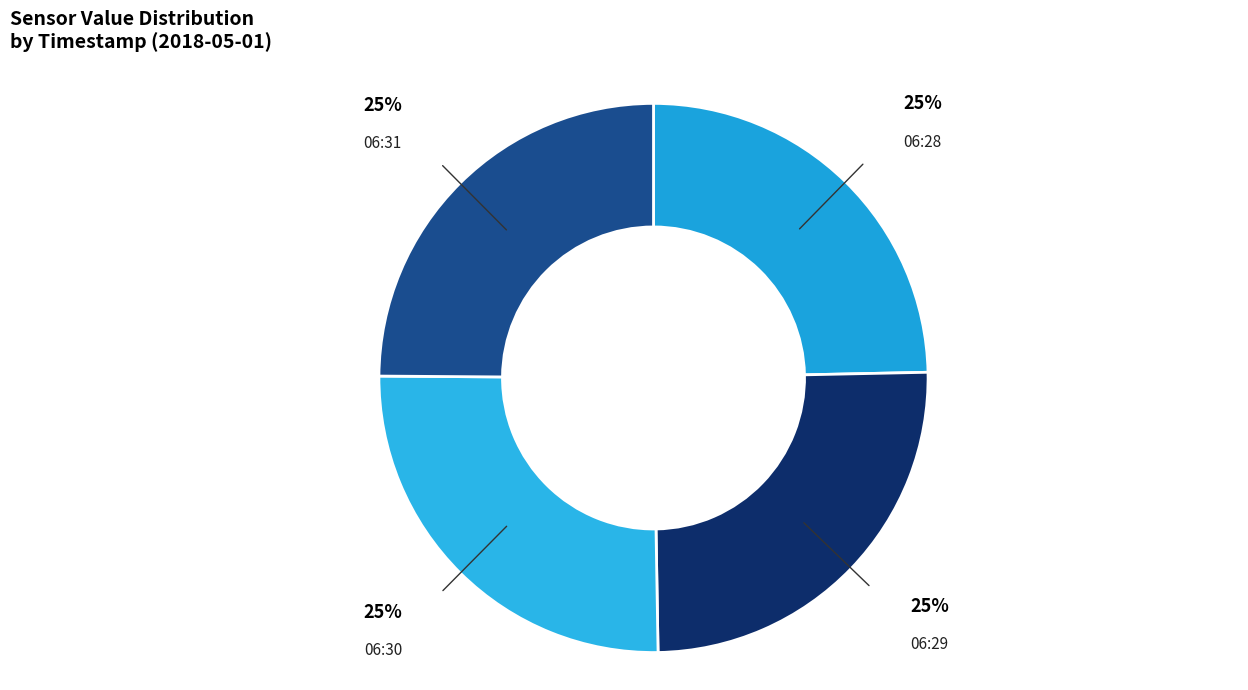

To the nearest percent, what percentage of the pie is 06:31?

25%